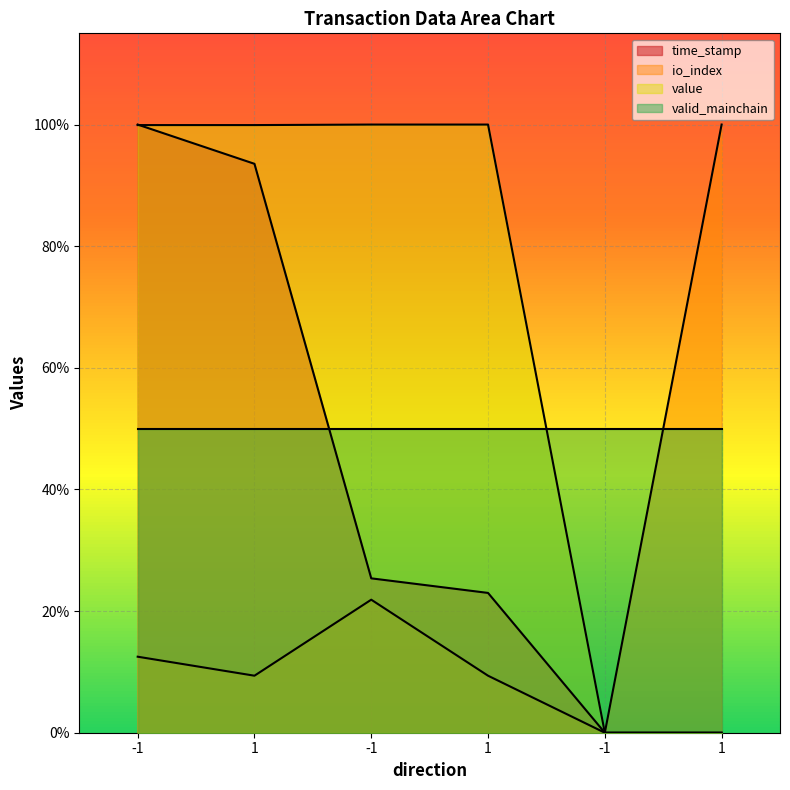

Which category has the lowest value in the value series?

-1